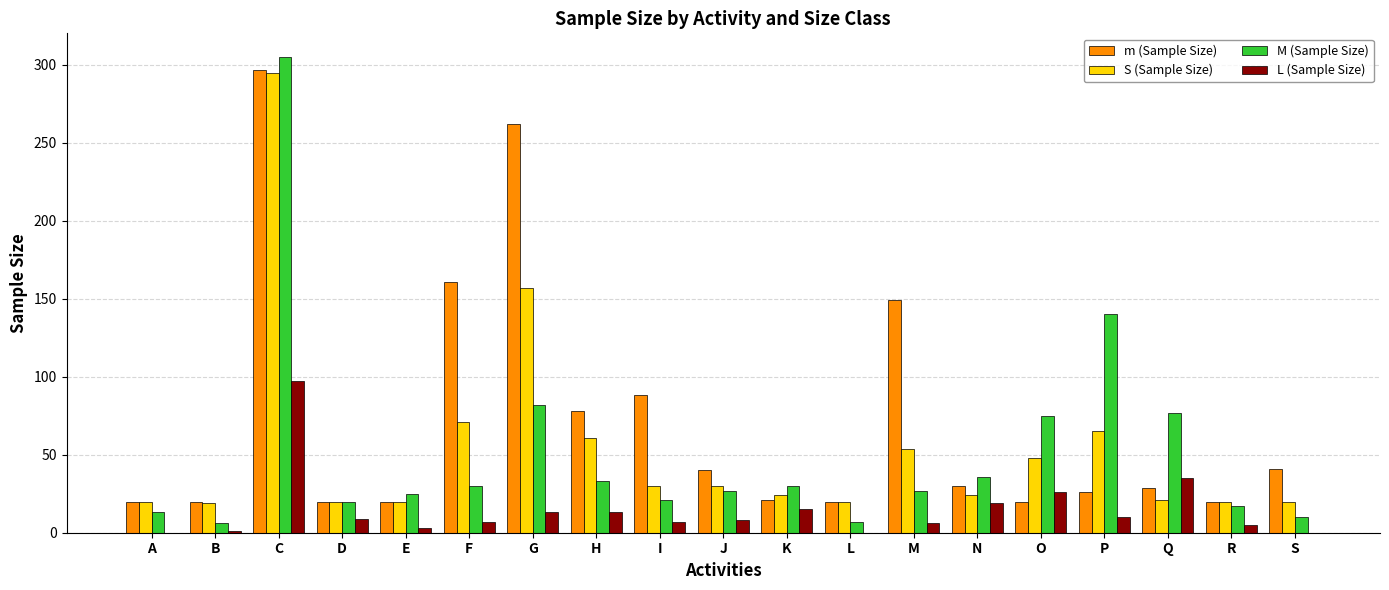

Count the number of data series in this chart.

4